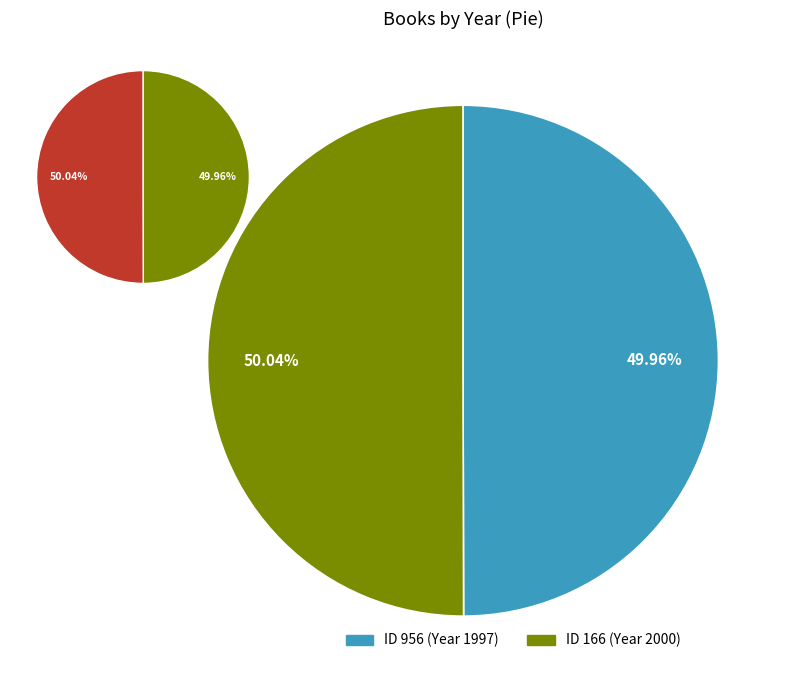

What is the smallest slice in the pie chart?

956